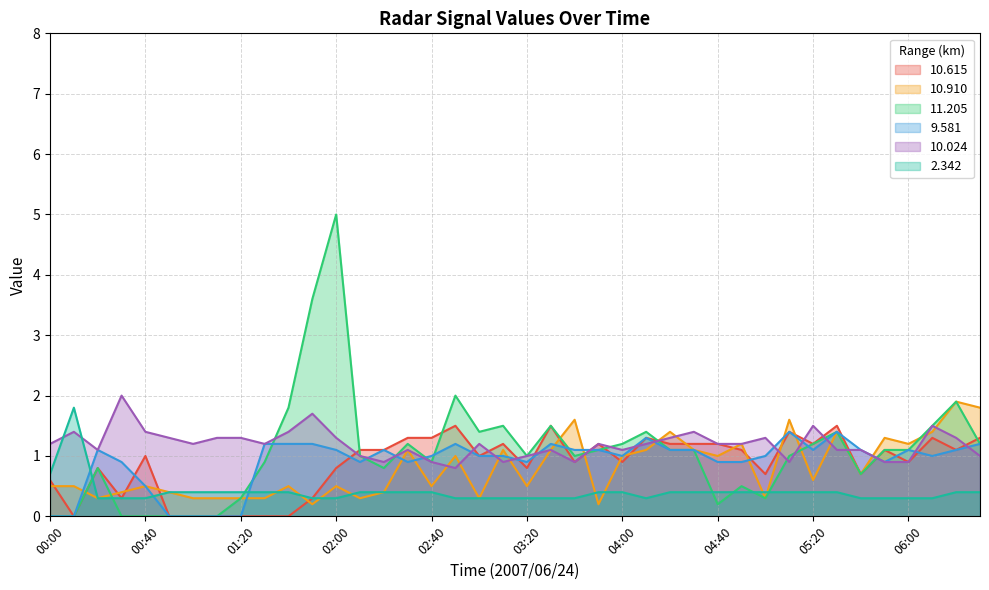

Where is the first local maximum for 11.205?

00:20